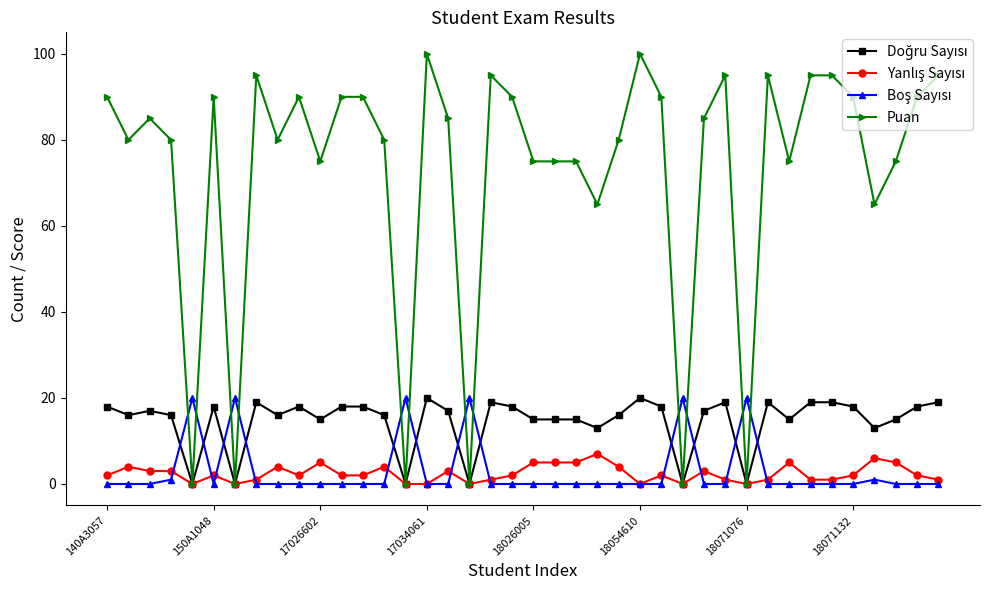

How many series are shown in this chart?

4